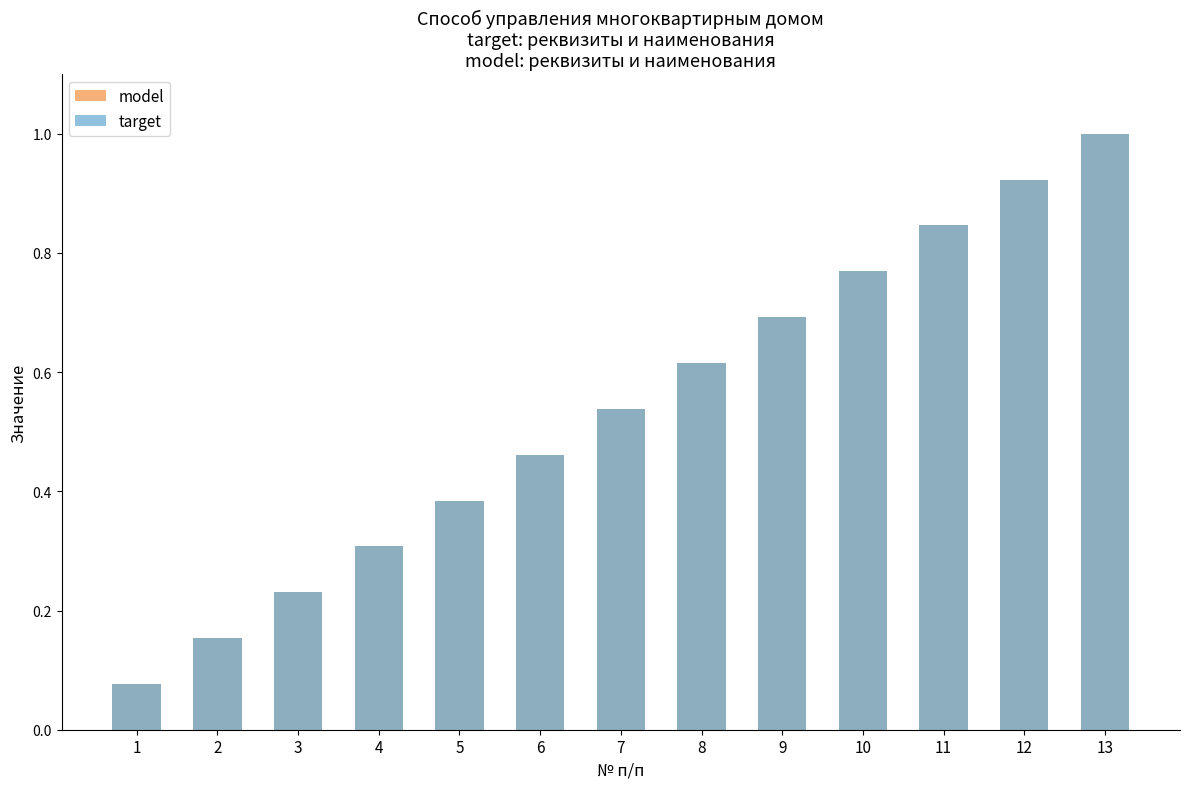

Does the chart contain any negative values?

No